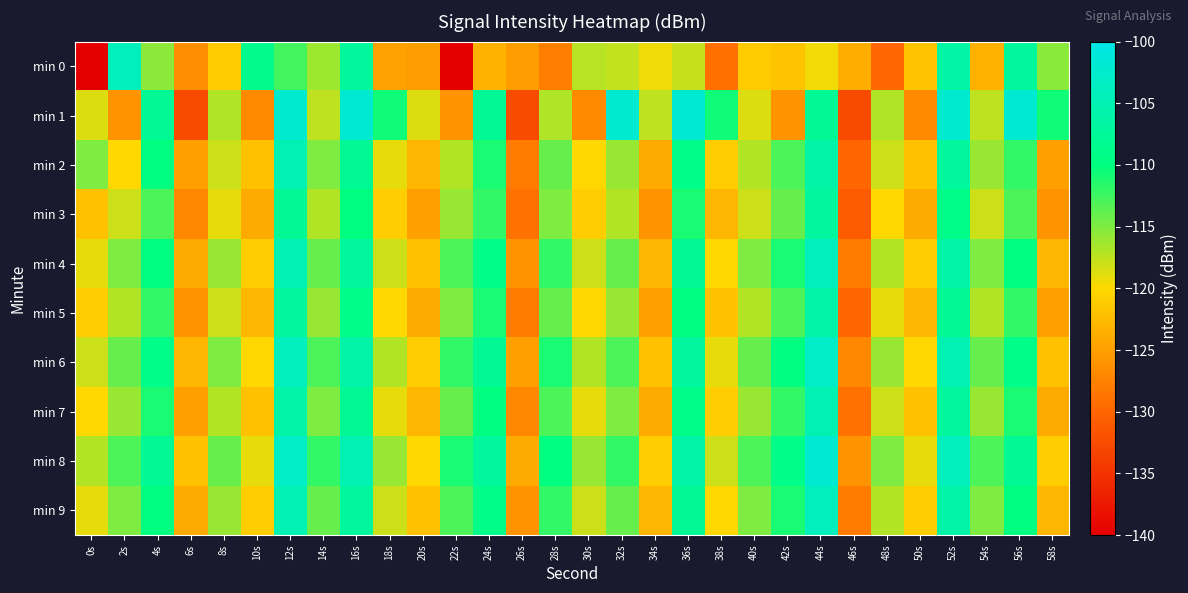

Rank the series by their maximum value, from highest to lowest.

min 1, min 8, min 6, min 4, min 9, min 0, min 2, min 7, min 5, min 3